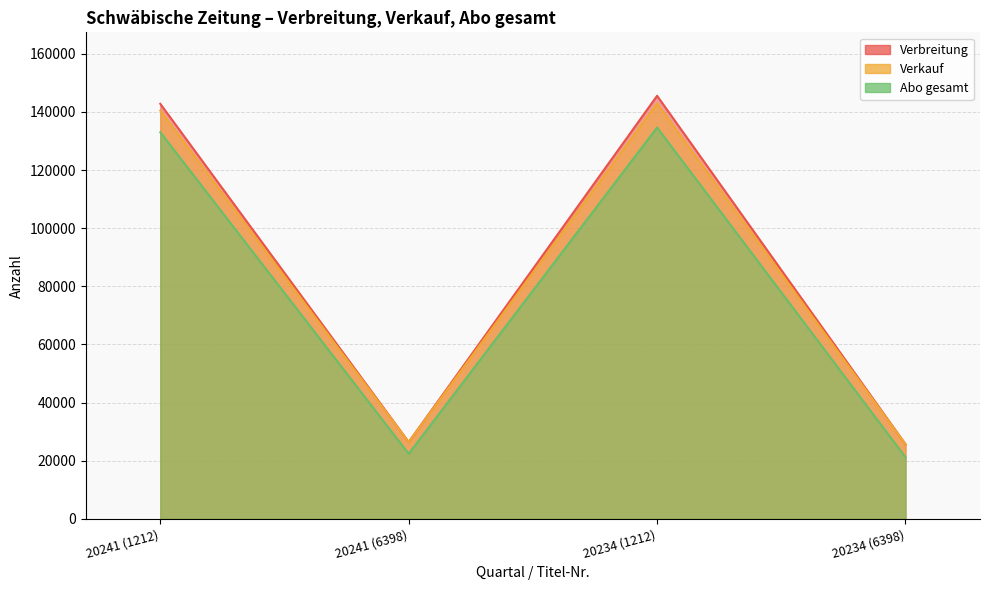

Which category has the lowest value in the Abo gesamt series?

20234 (6398)